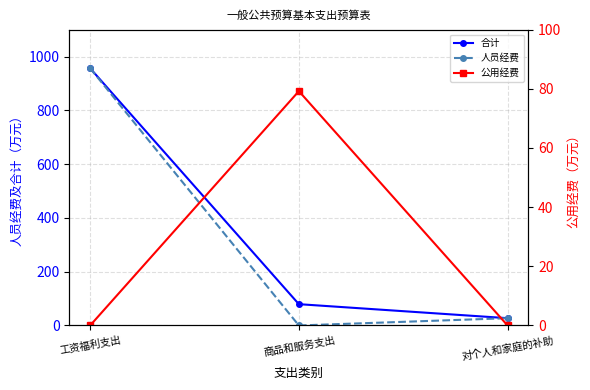

Read the 合计 value at 商品和服务支出.

79.2